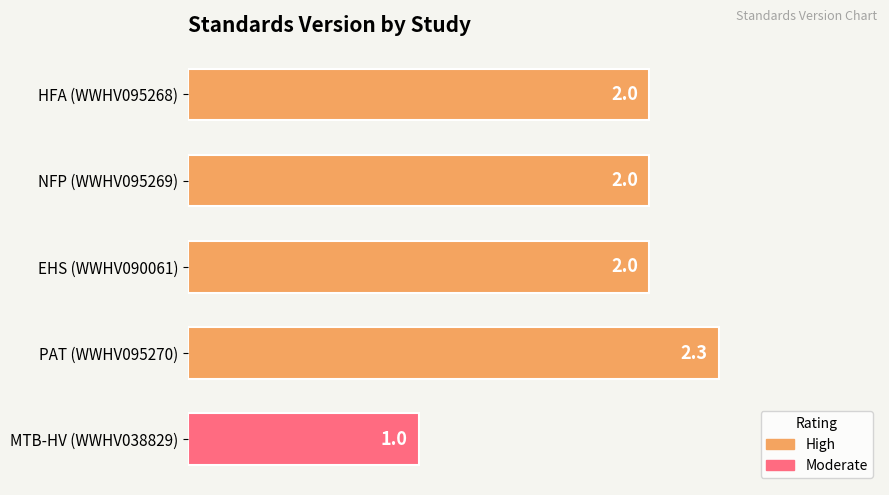

The value at EHS (WWHV090061) is 2.0. True or false?

True